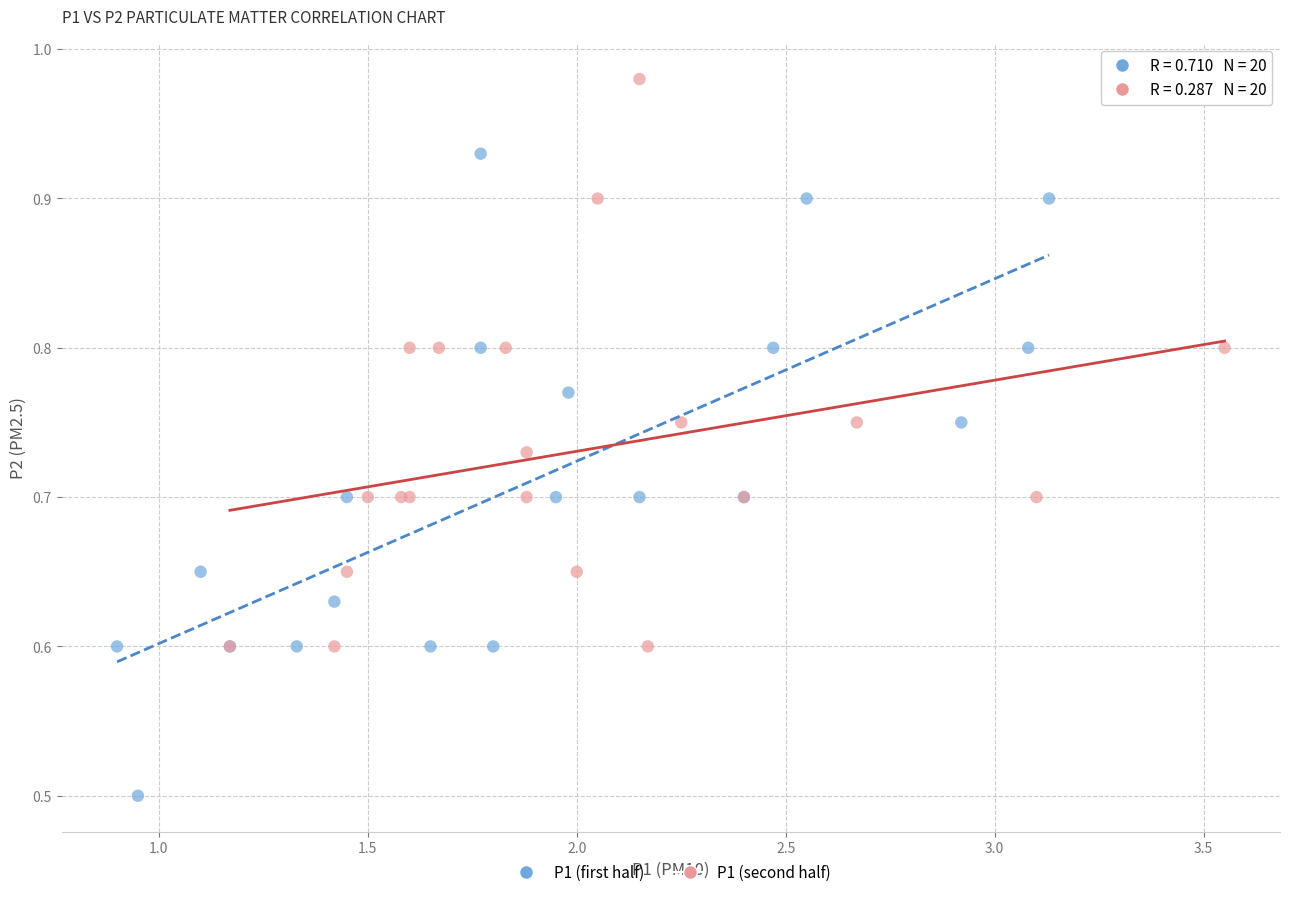

Which series contains the lowest Y value?

P1 (first half)